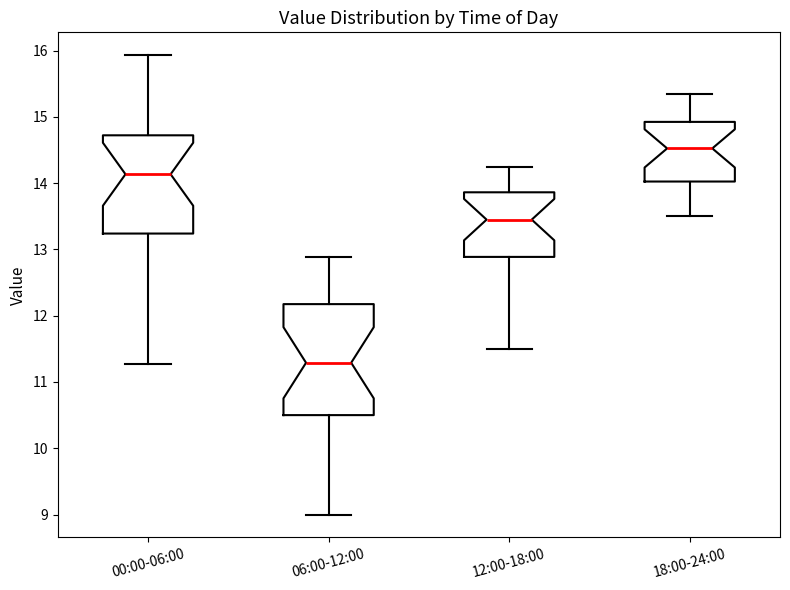

Where is the lower edge of the box for 00:00-06:00 on the y-axis? The values are not printed on the chart, so give them approximately, as read against the axis.

13.2